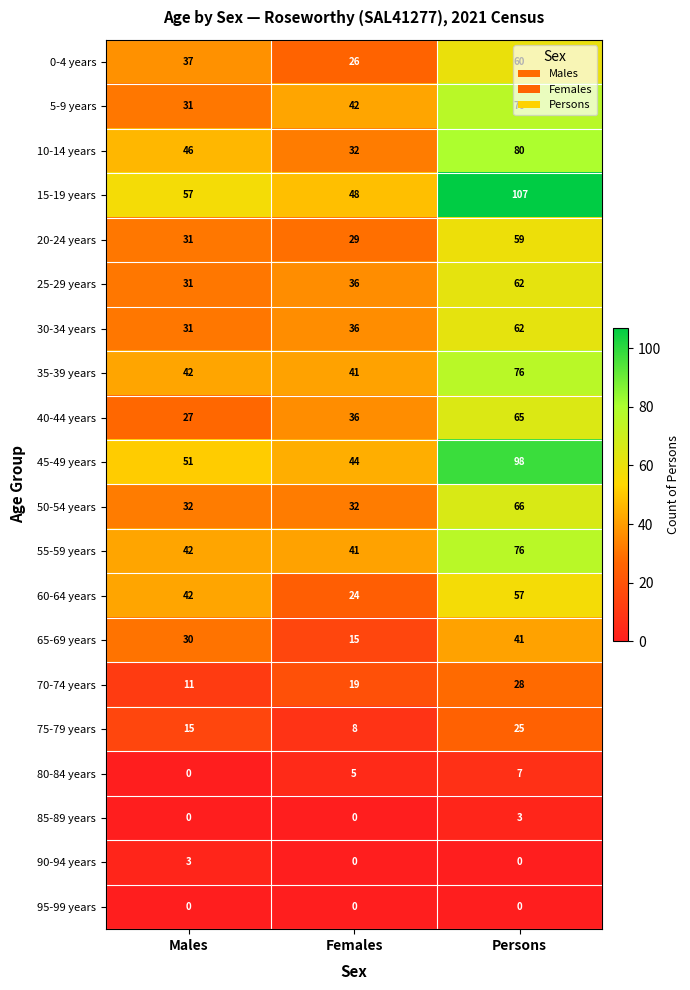

The value of 50-54 years at Females is 50. True or false?

False